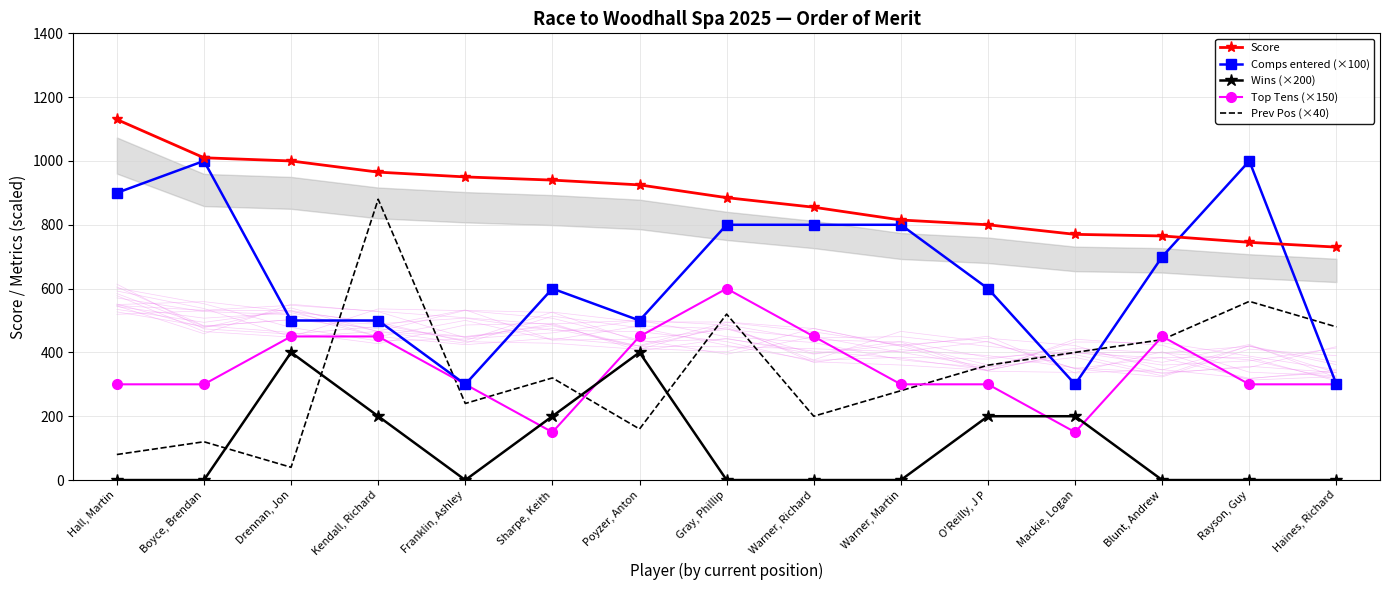

The Comps entered (×100) series shows 800 at Gray, Phillip. True or false?

True